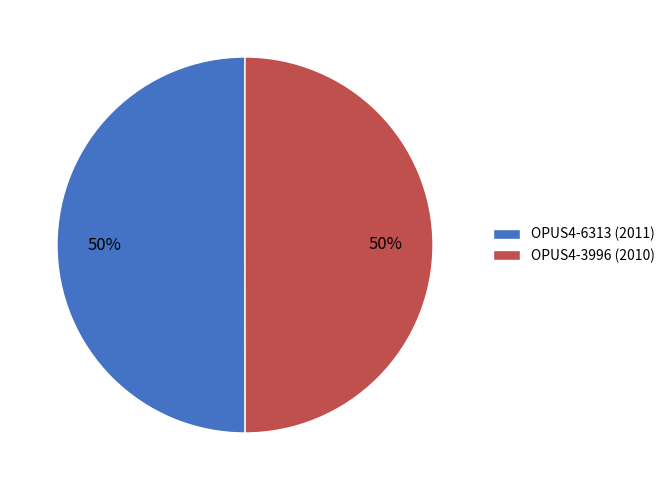

Approximately how many times larger is the value at OPUS4-6313 compared to OPUS4-3996?

1.0